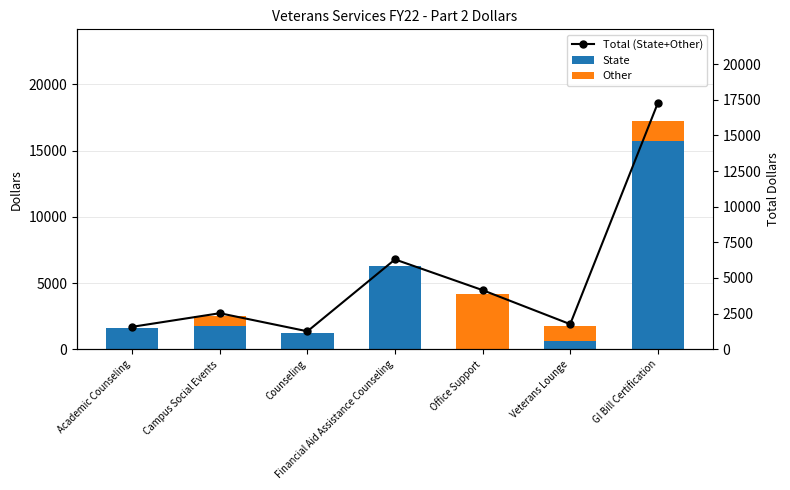

What position from the right is Counseling?

5